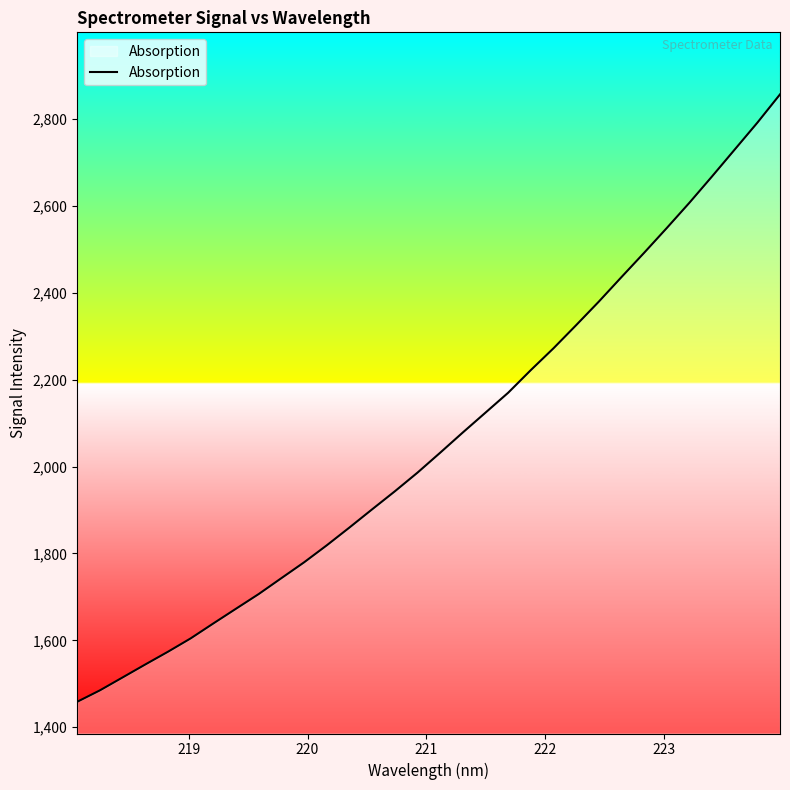

Reading right to left, transcribe all the data shown in this chart.

2856.3	2791.2	2729.4	2667.6	2607.0	2548.8	2491.7	2435.9	2379.4	2325.3	2272.1	2221.9	2169.8	2124.0	2078.4	2031.8	1985.9	1942.9	1901.5	1859.7	1818.7	1779.6	1743.2	1706.6	1672.8	1638.9	1604.5	1573.8	1544.5	1514.6	1484.9	1458.6